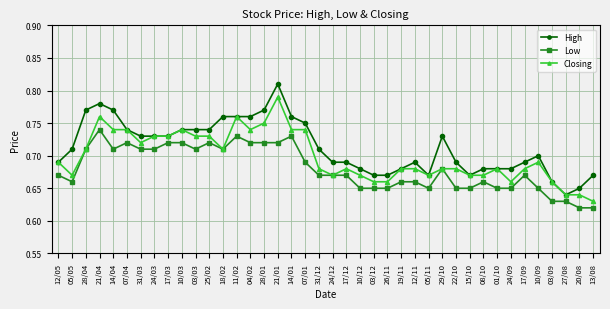

True or false: Low has more than 1 interior local peaks.

True